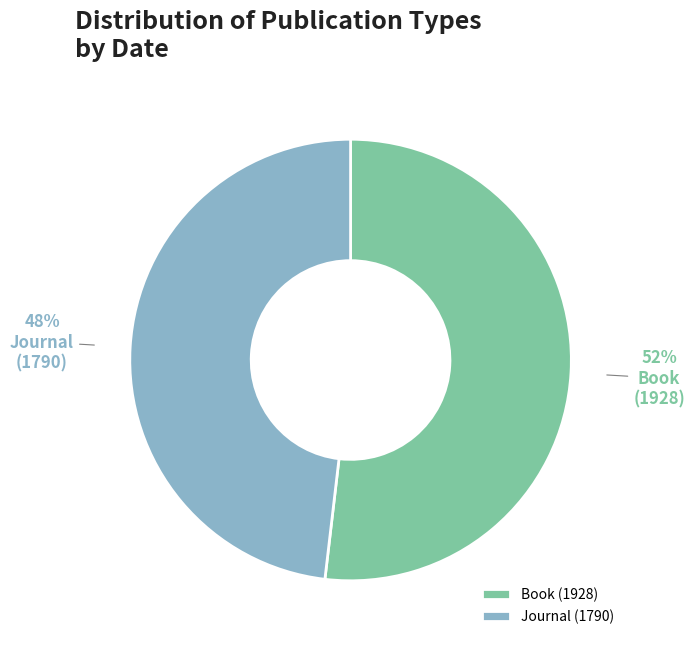

To the nearest percent, what is the difference between the largest and smallest slice percentages?

4%